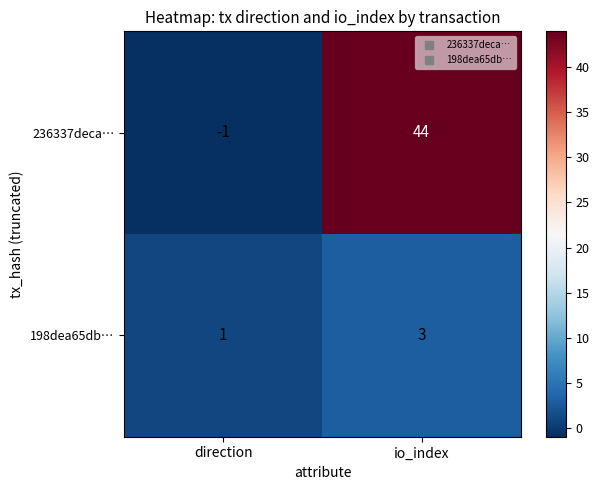

At how many categories does at least one series exceed 39?

1